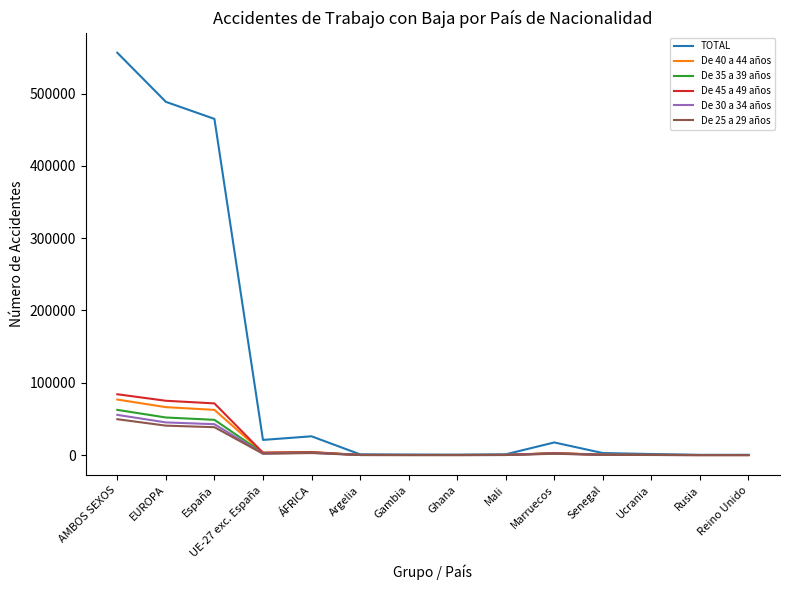

How many lines are shown in the chart?

6